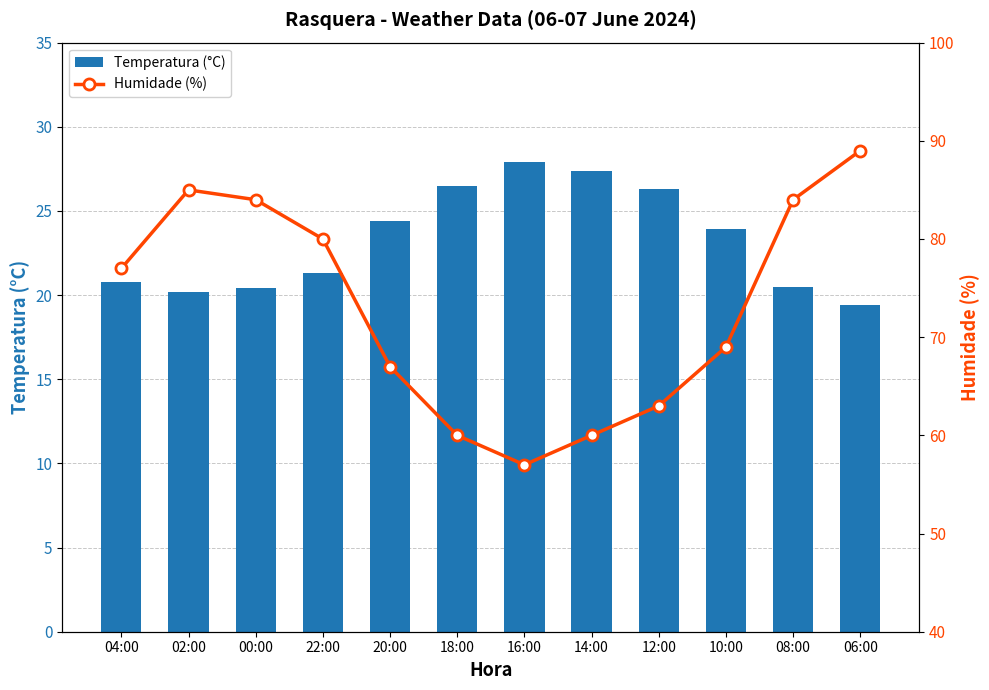

Reading left to right, what are all the values shown in this chart?

Temperatura (°C): 04:00=20.8	02:00=20.2	00:00=20.4	22:00=21.3	20:00=24.4	18:00=26.5	16:00=27.9	14:00=27.4	12:00=26.3	10:00=23.9	08:00=20.5	06:00=19.4
Humidade (%): 04:00=77.0	02:00=85.0	00:00=84.0	22:00=80.0	20:00=67.0	18:00=60.0	16:00=57.0	14:00=60.0	12:00=63.0	10:00=69.0	08:00=84.0	06:00=89.0